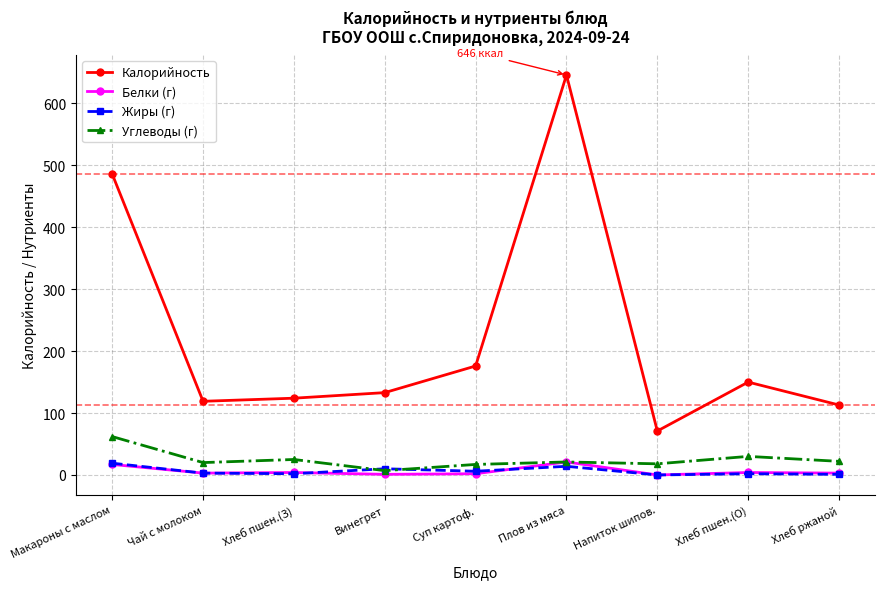

True or false: Калорийность has more than 0 interior local peaks.

True